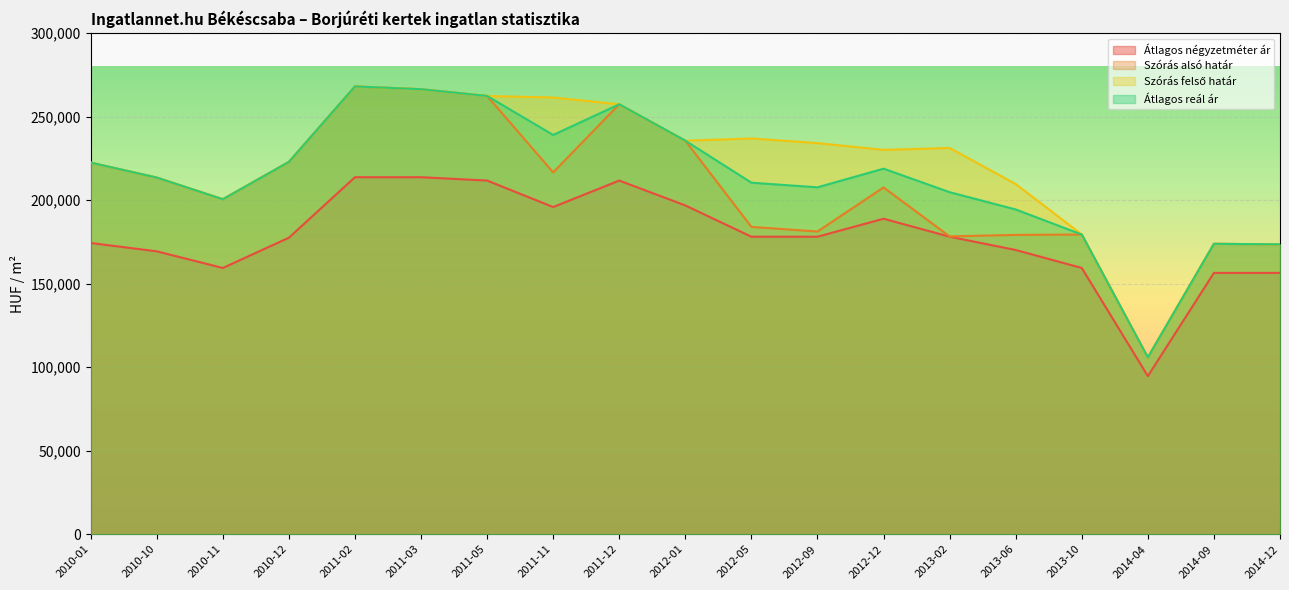

Between 2010-12 and 2011-03, which series saw the biggest shift?

Szórás alsó határ